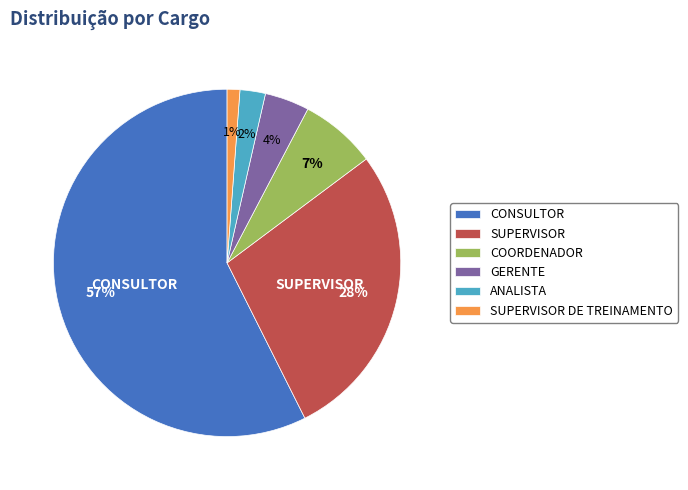

Between GERENTE and ANALISTA, which is larger?

GERENTE